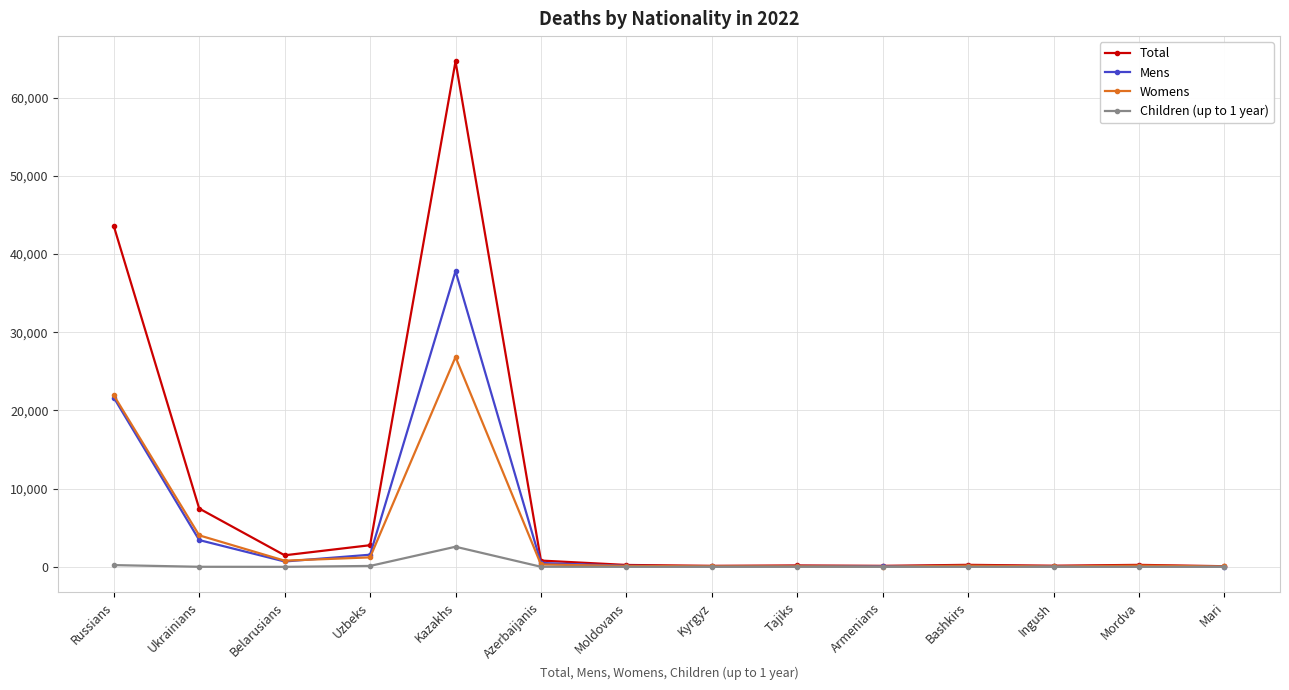

True or false: Total has more than 0 points higher than both neighbors.

True